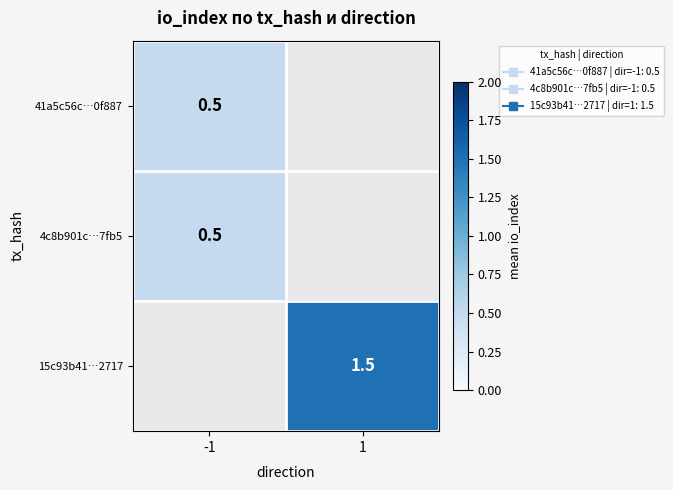

Is the value of 4c8b901c…7fb5 at 1 greater than the value of 15c93b41…2717 at 1?

No